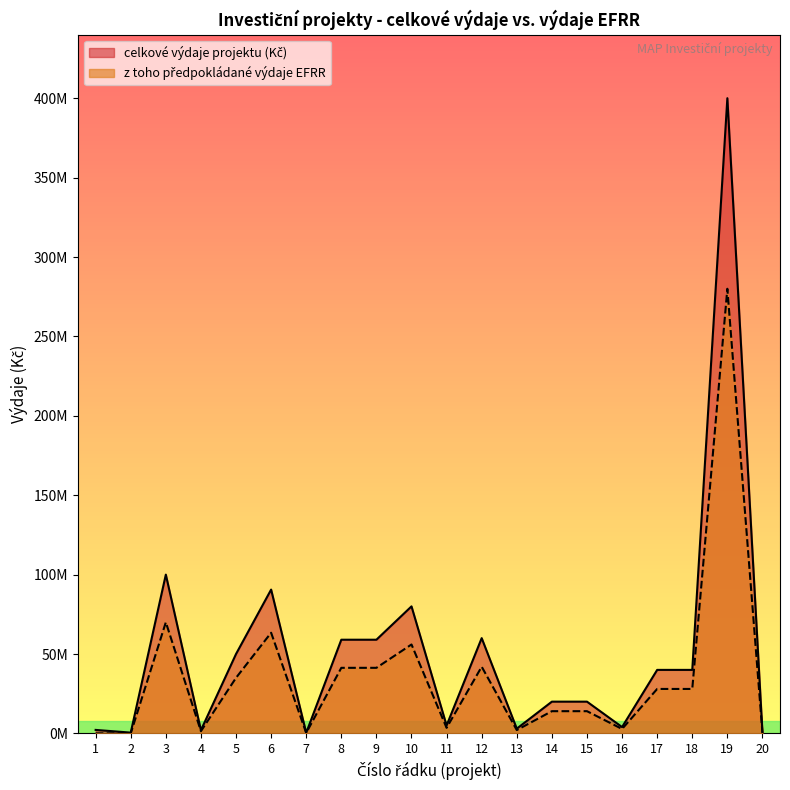

How many series are shown in this chart?

2